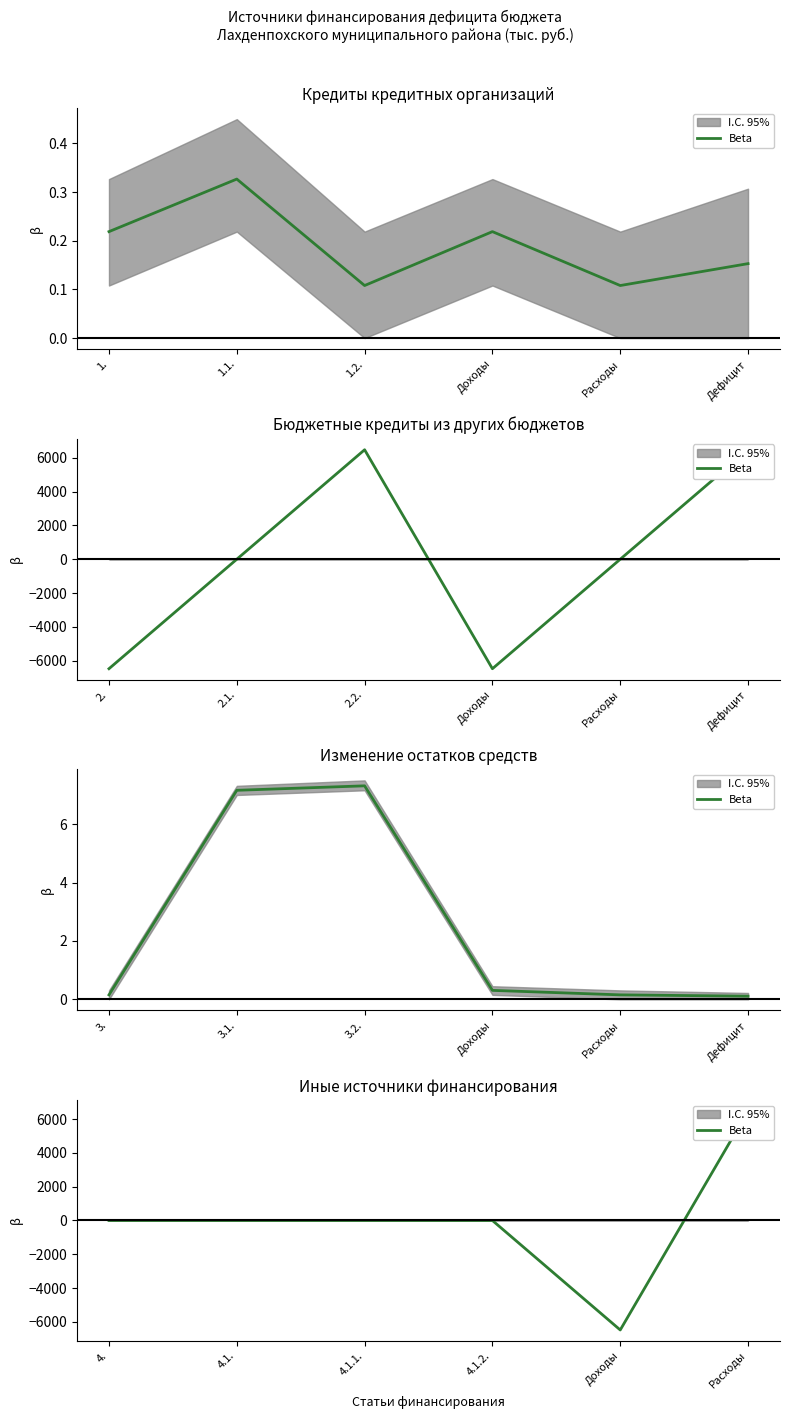

How many data points are less than 0?

1